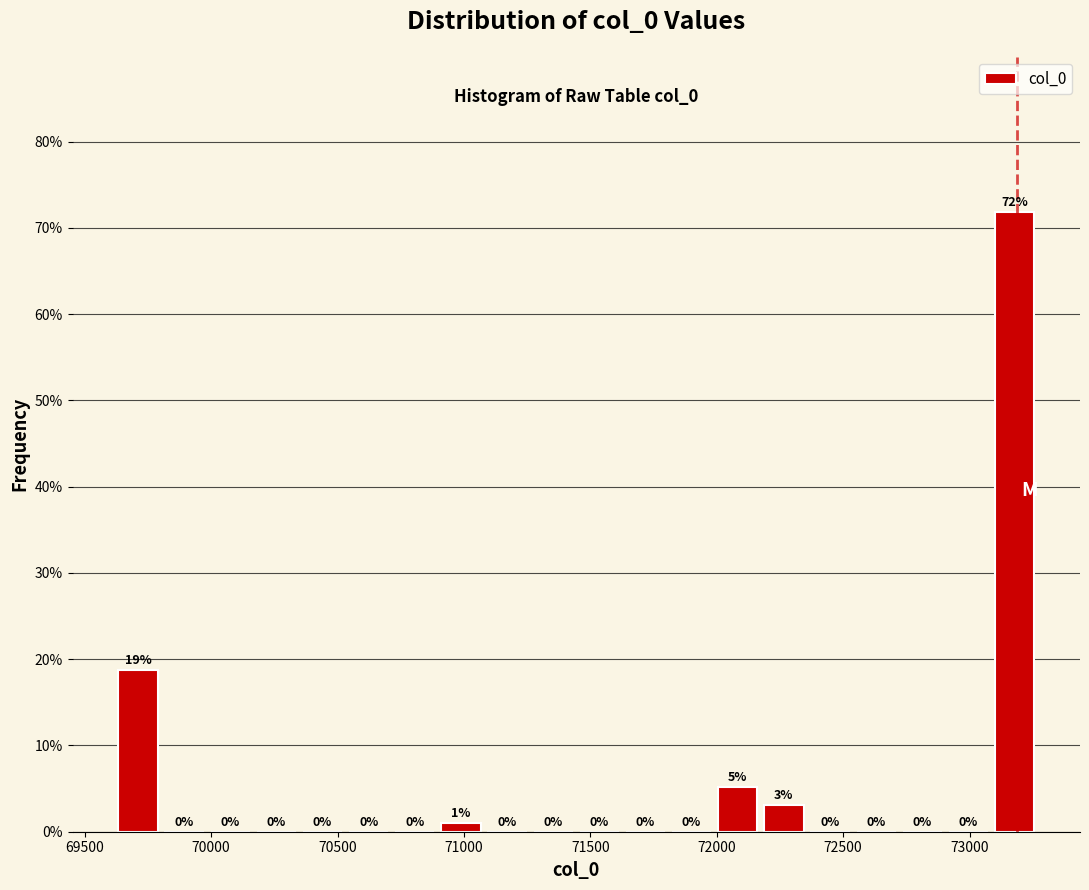

Around what value on the x-axis is the tallest bar? Give the approximate position of its centre, as read against the axis.

73200